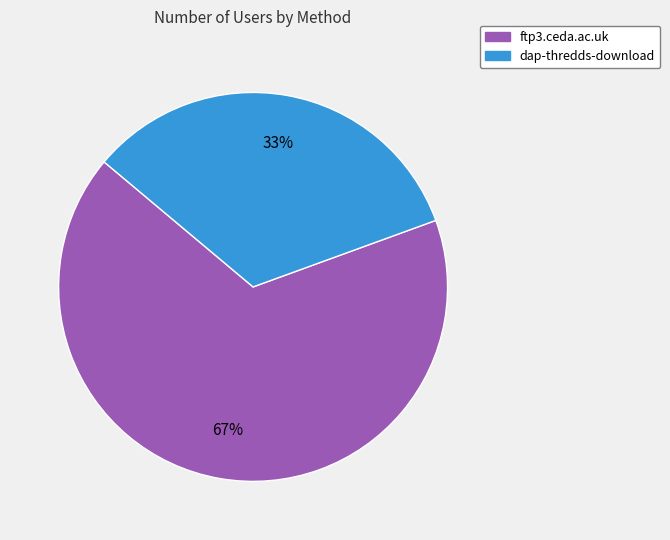

To the nearest percent, what portion does dap-thredds-download represent?

33%